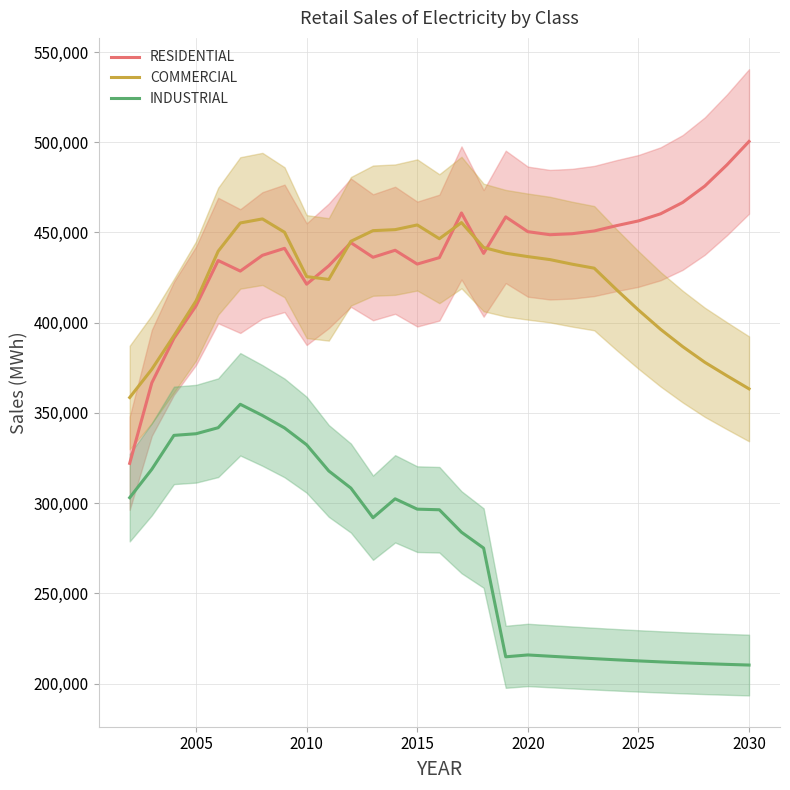

True or false: INDUSTRIAL and RESIDENTIAL intersect in this chart.

False